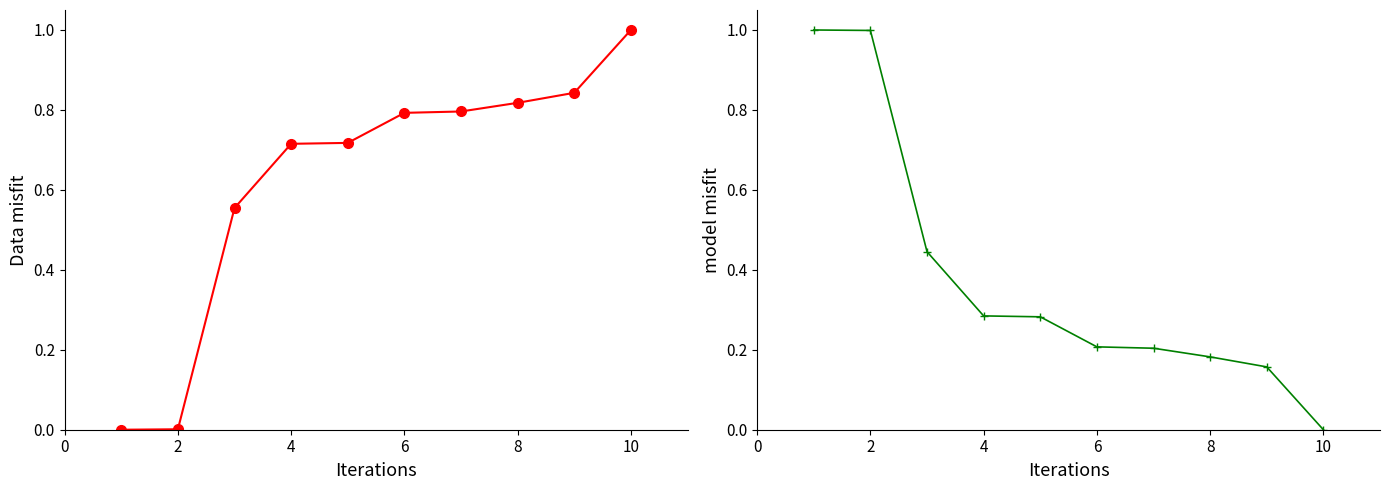

Is this an area chart (filled region under the line)?

No